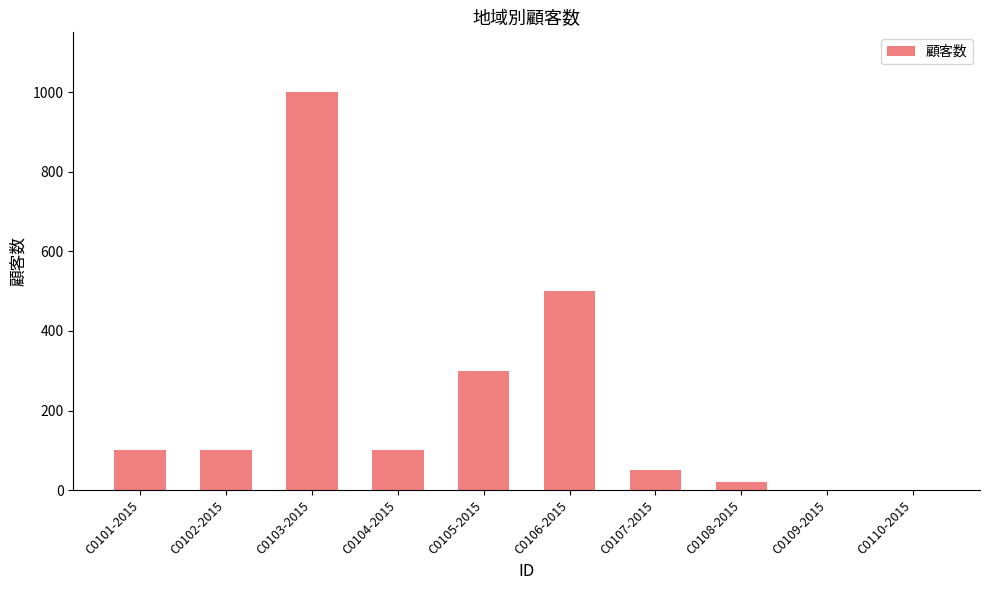

Approximately how many times larger is the value at C0107-2015 compared to C0104-2015?

0.5